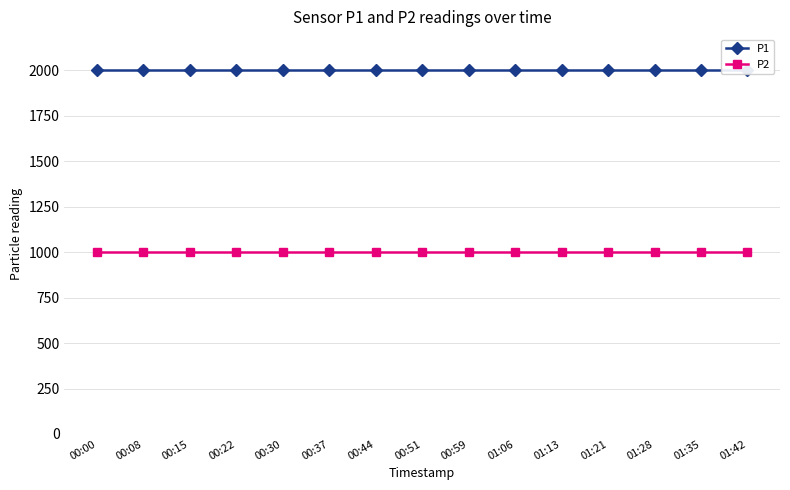

True or false: P1 has more than 2 interior local peaks.

False